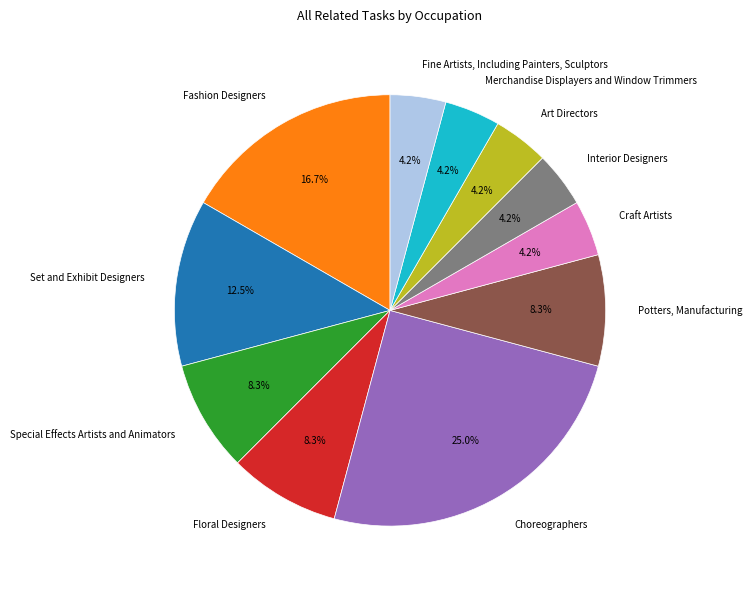

Combined, do Interior Designers and Art Directors account for over 50%?

No